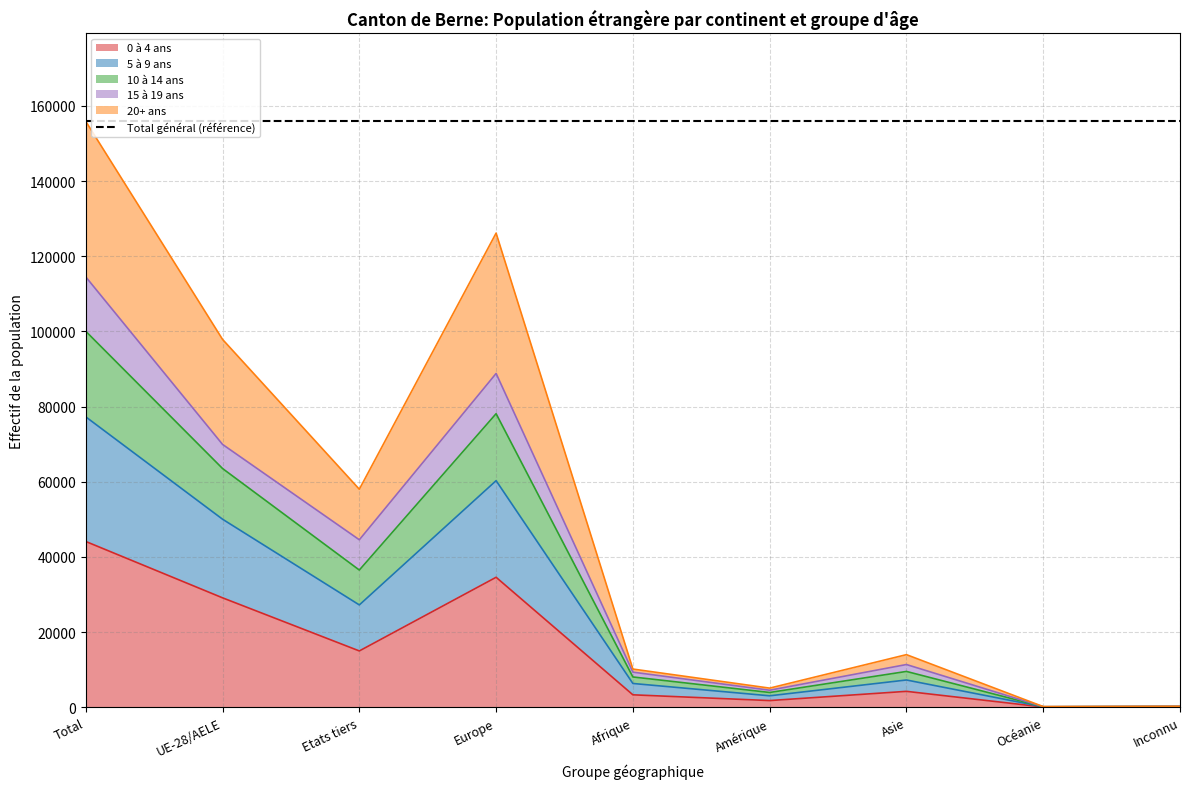

At which category does 0 à 4 ans reach its first local valley?

Etats tiers